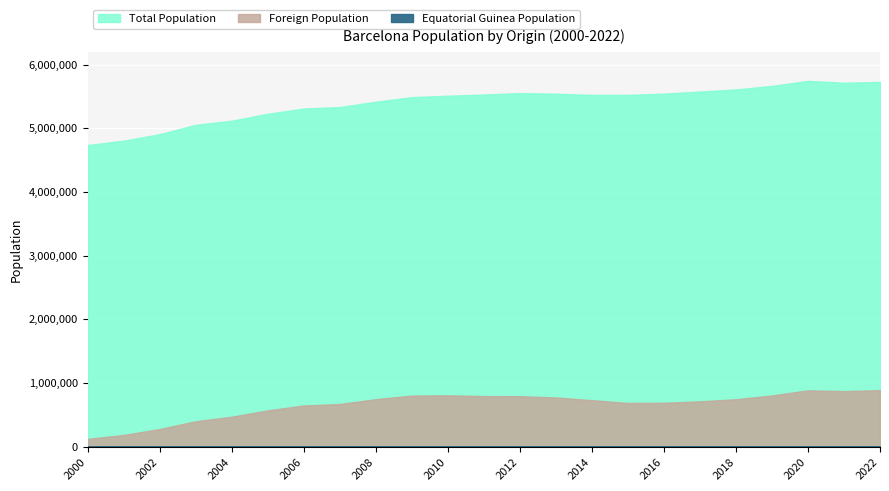

Reading right to left, transcribe all the data shown in this chart.

Total Population: 5727615	5714730	5743402	5664579	5609350	5576037	5542680	5523922	5523784	5540925	5552050	5529099	5511147	5487935	5416446	5332513	5309404	5226354	5117885	5052665	4906116	4804605	4736276
Foreign Population: 886622	871758	883558	803709	743781	711314	688463	685843	729667	771990	792071	793720	805487	802006	745216	669263	645737	569305	469236	398459	275892	182242	121375
Equatorial Guinea Population: 940	987	1065	1049	1084	1054	1008	1025	1118	1114	1113	1192	1247	1224	1248	1156	1035	906	782	704	476	354	262